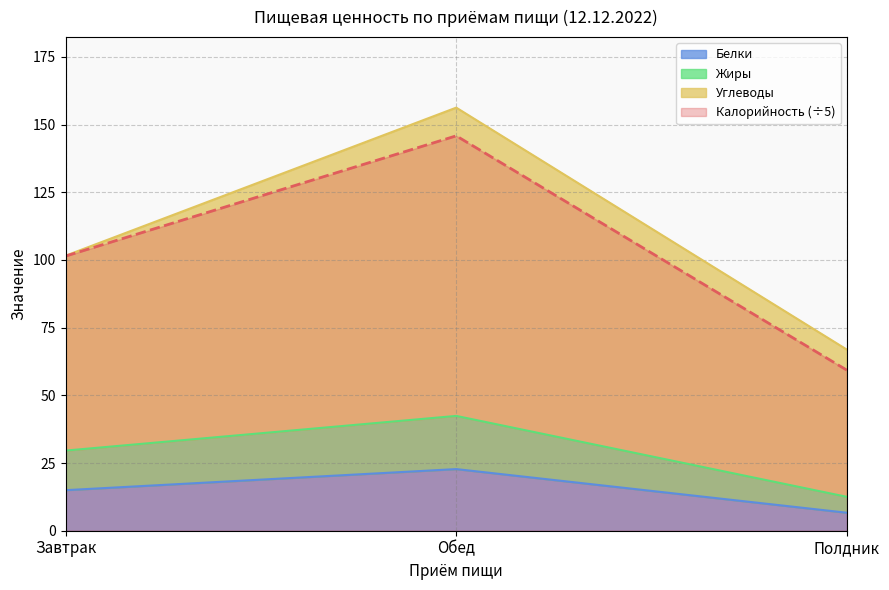

Which has a higher value, Обед or Полдник?

Обед